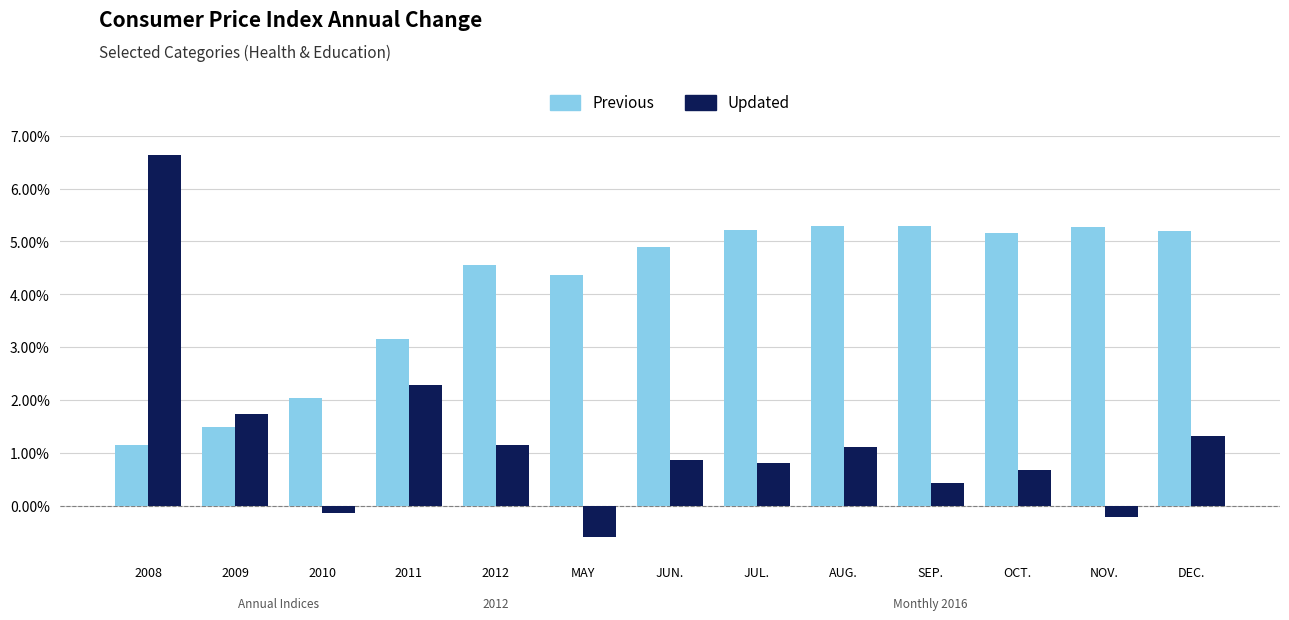

At how many categories does at least one series exceed 0?

13